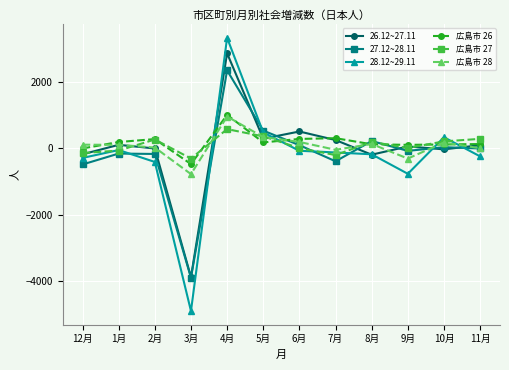

Does the chart display data point markers on the line(s)?

Yes